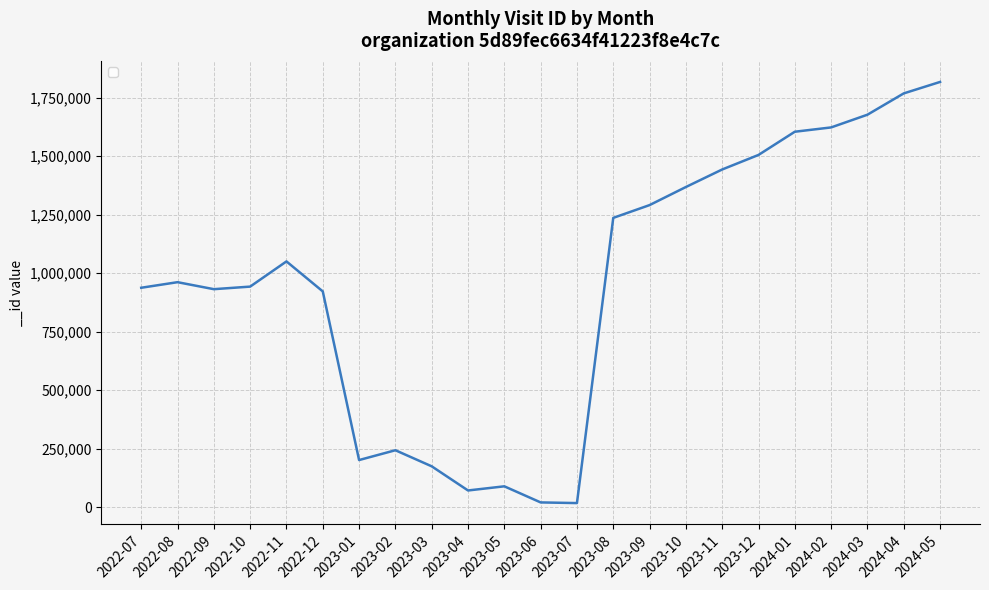

At which category does the chart reach its peak across all series?

2024-05